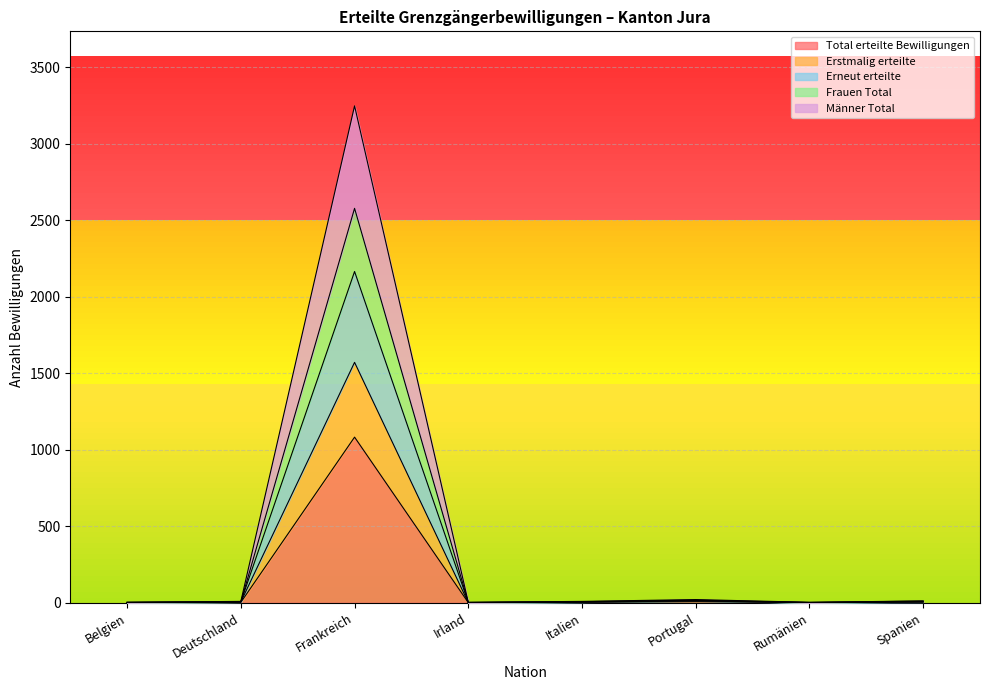

What are all the series names shown in the legend?

Total erteilte Bewilligungen, Erstmalig erteilte, Erneut erteilte, Frauen Total, Männer Total